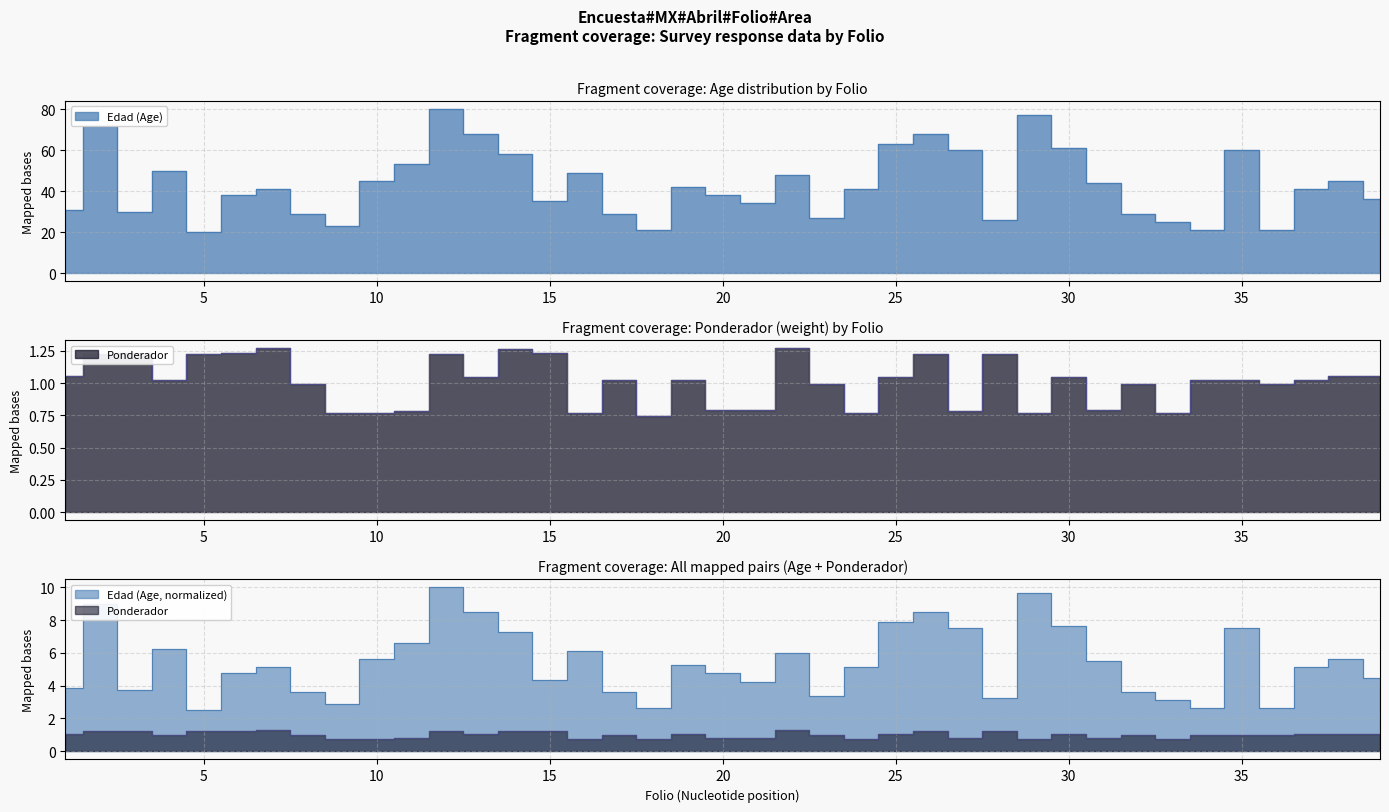

How many interior local valleys does the Ponderador series have?

11